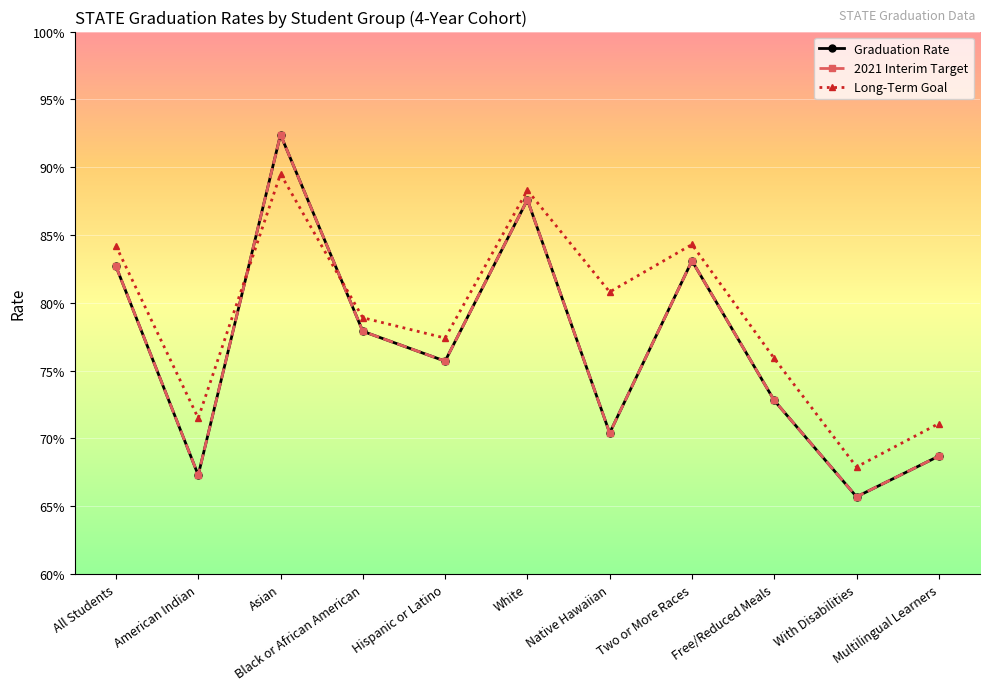

Count the number of categories in the chart.

11